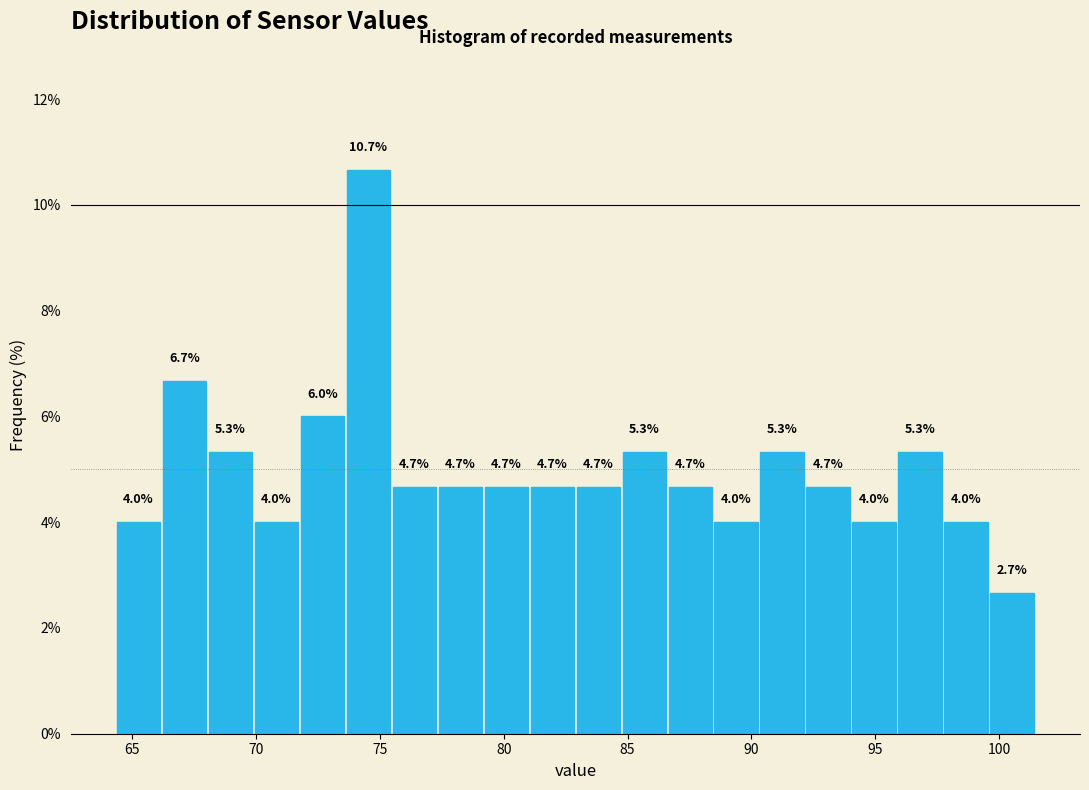

Read against the x-axis, roughly where is the centre of the tallest bar?

74.5